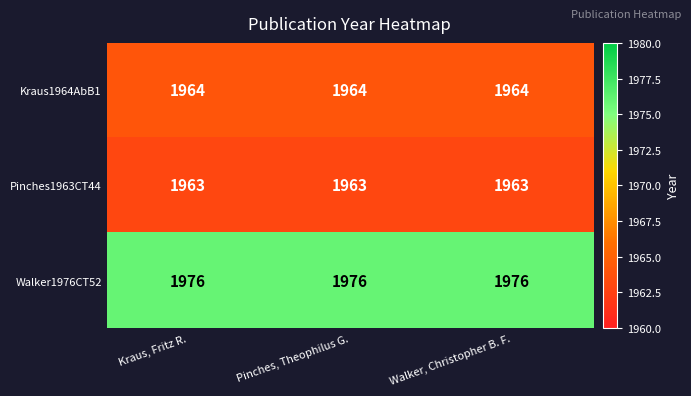

What is the approximate value of Kraus1964AbB1 at Pinches, Theophilus G.?

1964